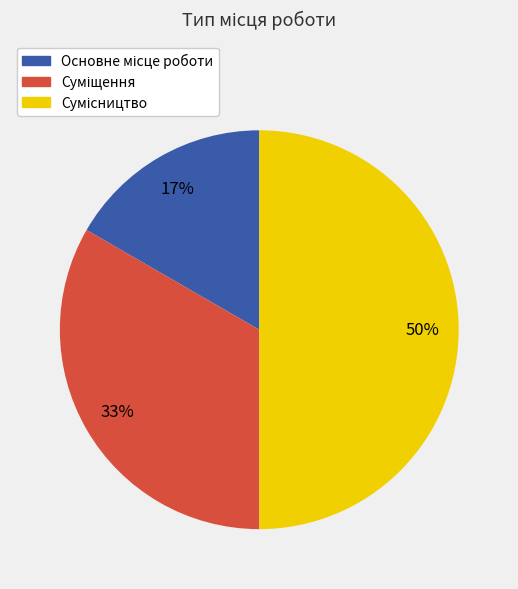

To the nearest percent, what is the average slice percentage?

33%